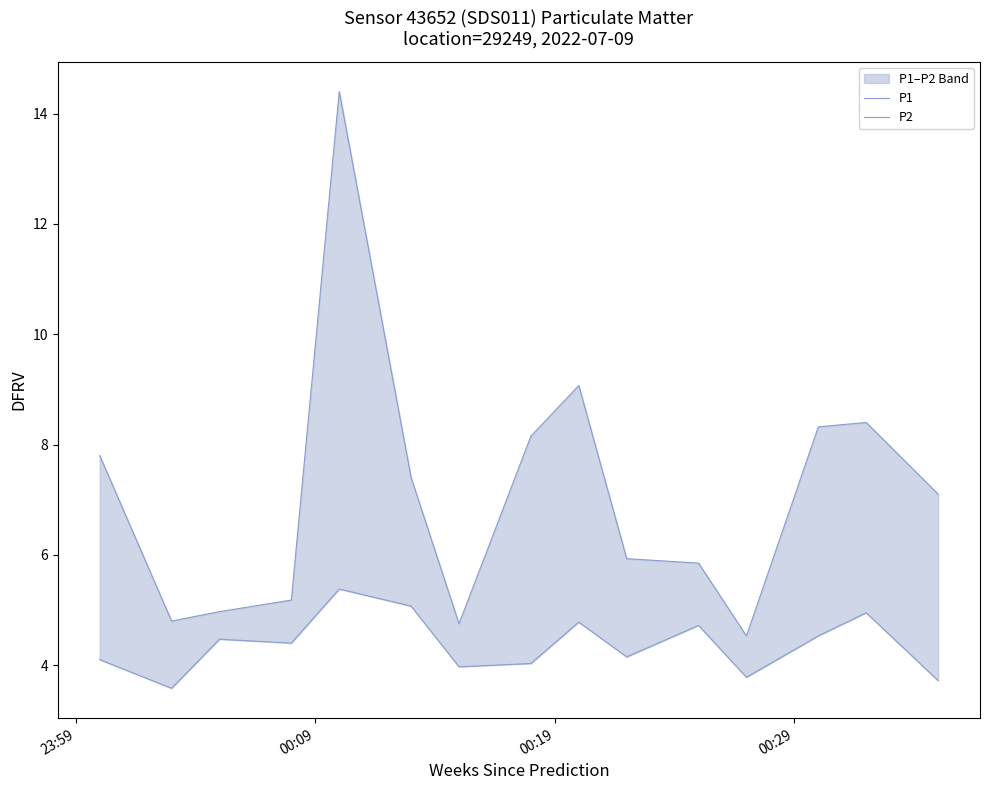

True or false: P1 has more than 0 interior local peaks.

True